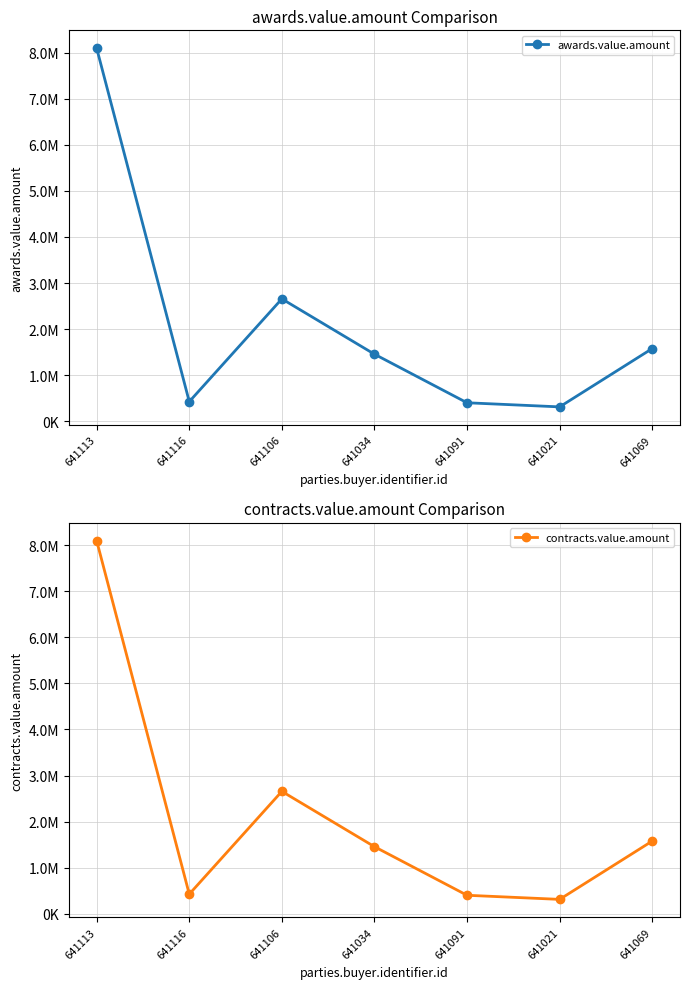

Reading left to right, extract all data points from this chart.

awards.value.amount: 641113=8097361.2	641116=424150.6	641106=2655866.6	641034=1454547.9	641091=399800.0	641021=310537.7	641069=1576742.9
contracts.value.amount: 641113=8097361.2	641116=424150.6	641106=2655866.6	641034=1454547.9	641091=399800.0	641021=310537.7	641069=1576742.9